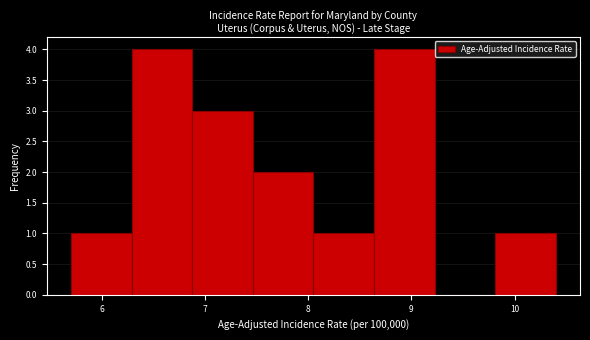

Reading left to right, list every bar in this chart as the range it spans on the x-axis followed by its height. Neither the bar edges nor the heights are printed on the chart, so give them approximately, as read against the axes.

5.7 to 6.3: 1
6.3 to 6.9: 4
6.9 to 7.5: 3
7.5 to 8.1: 2
8.1 to 8.6: 1
8.6 to 9.2: 4
9.2 to 9.8: 0
9.8 to 10.4: 1